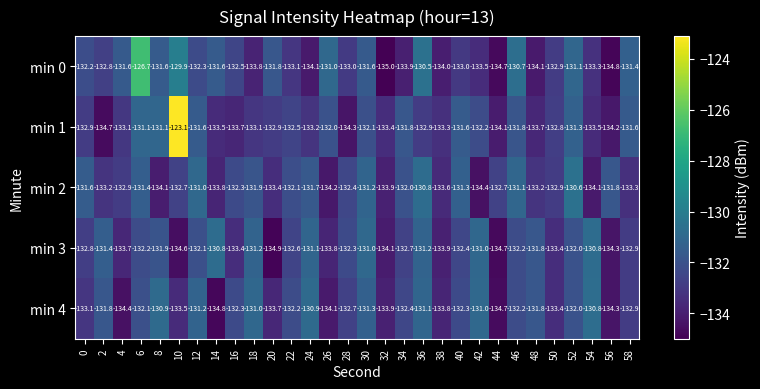

Between 34 and 38, which series saw the biggest shift?

min 2